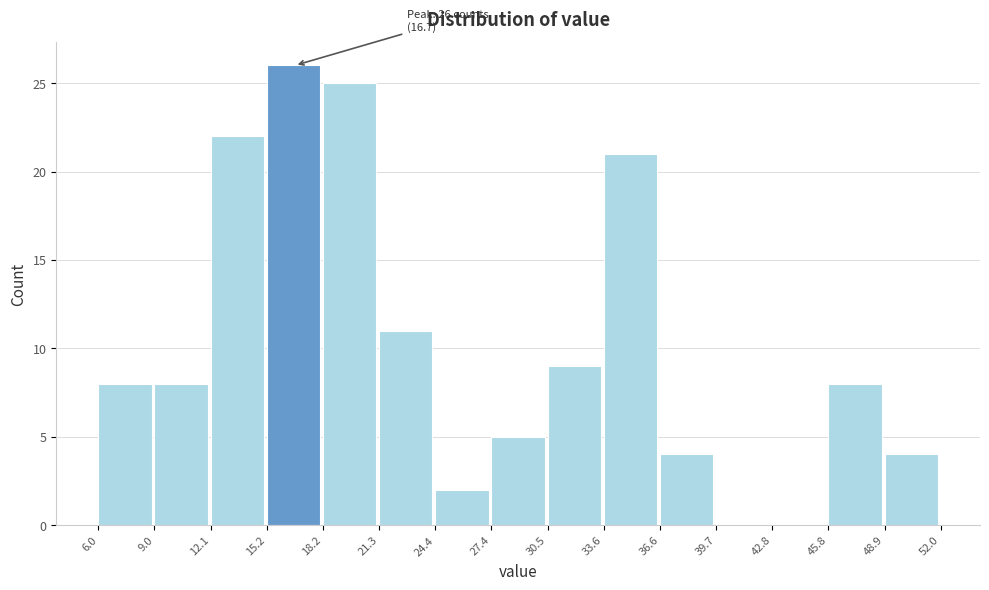

Which range on the x-axis has the tallest bar?

15.2 to 18.2